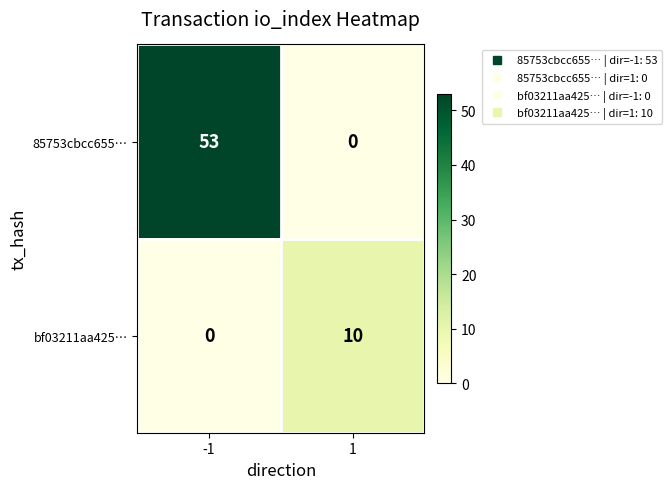

The value of 85753cbcc655… at -1 is 27. True or false?

False